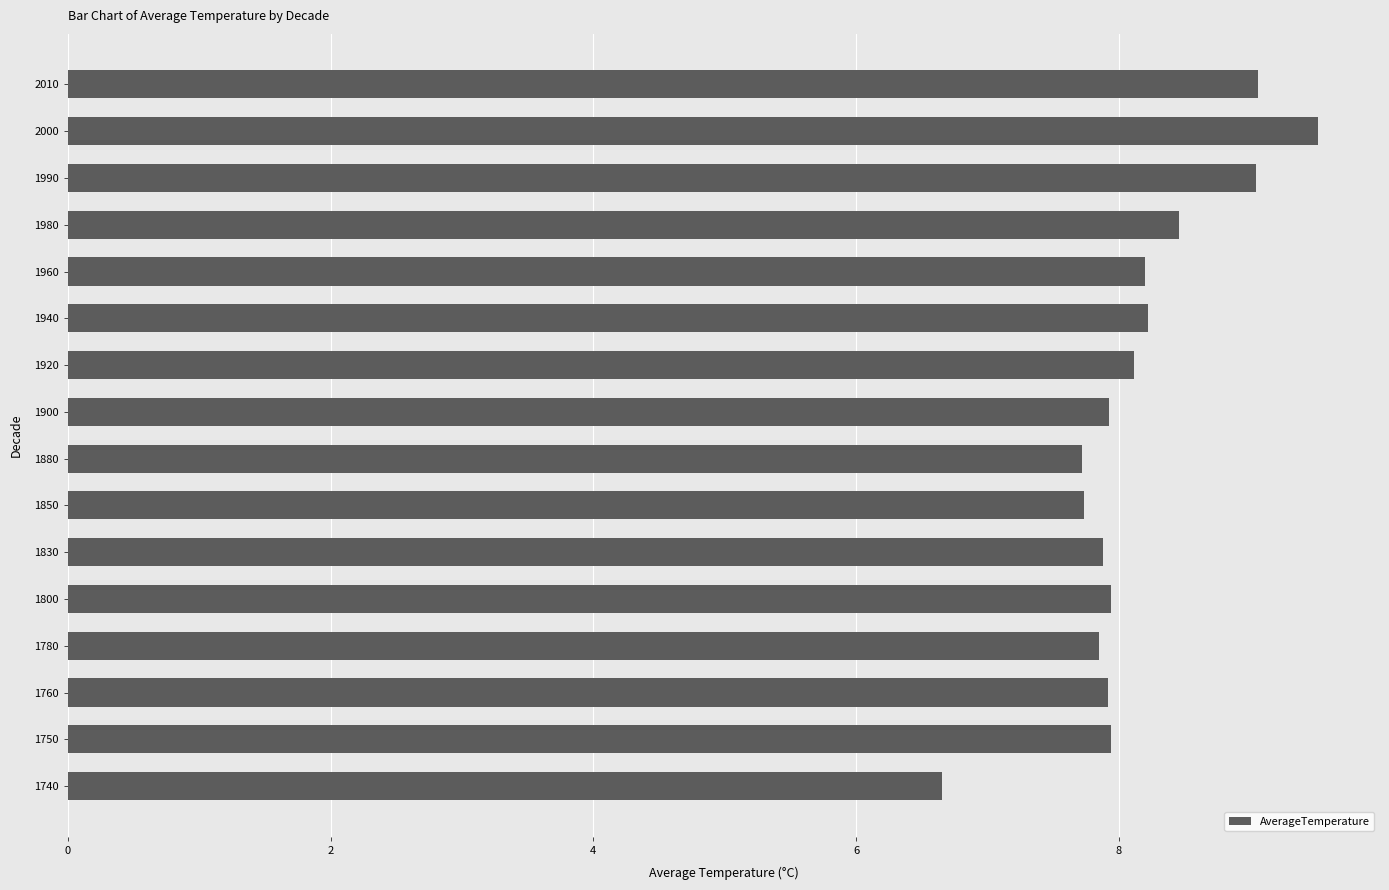

True or false: the data shows 4.6 at 1830.

False